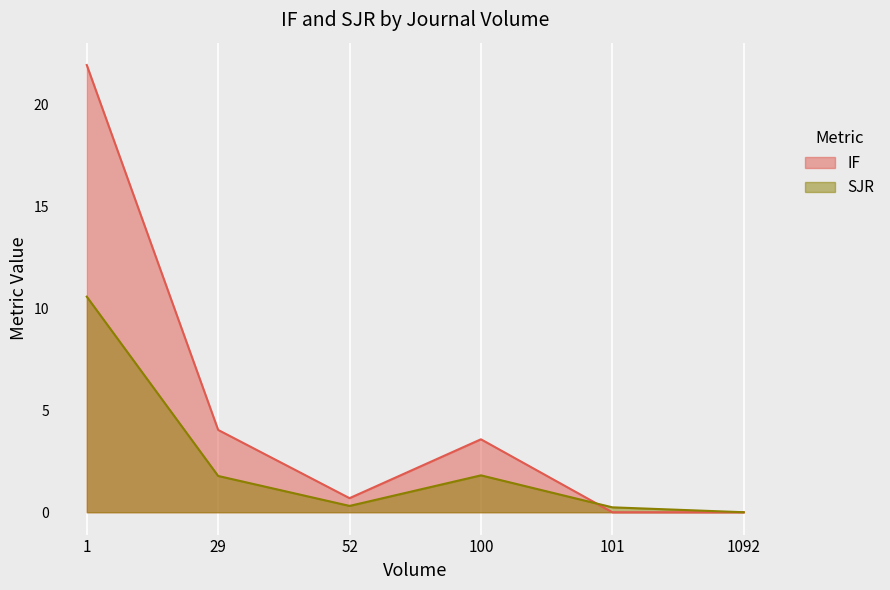

How many values in IF are above zero?

4